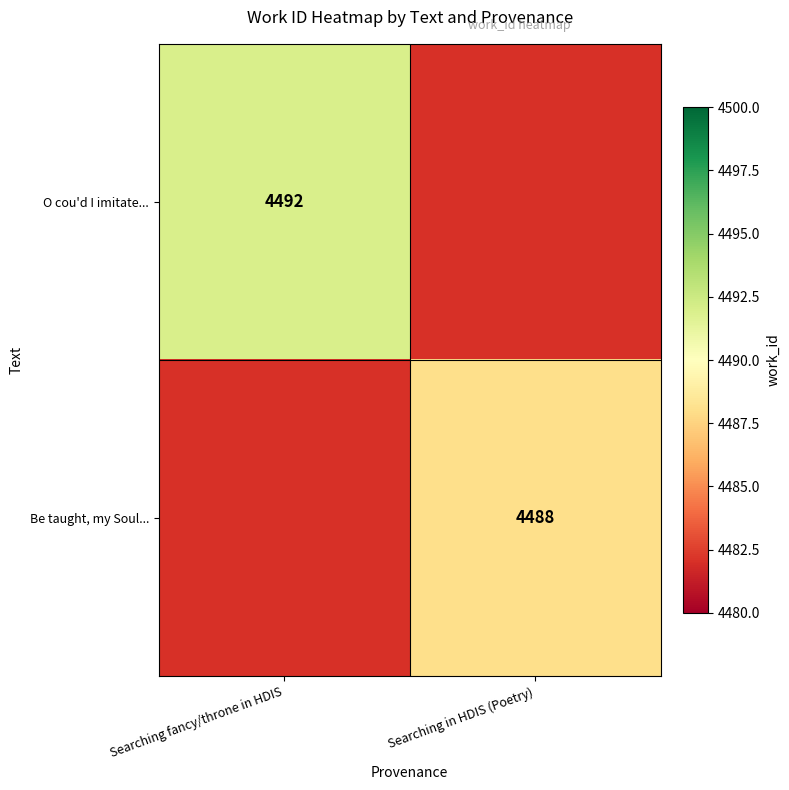

True or false: Be taught, my Soul... has a value of 4488 at Searching in HDIS (Poetry).

True